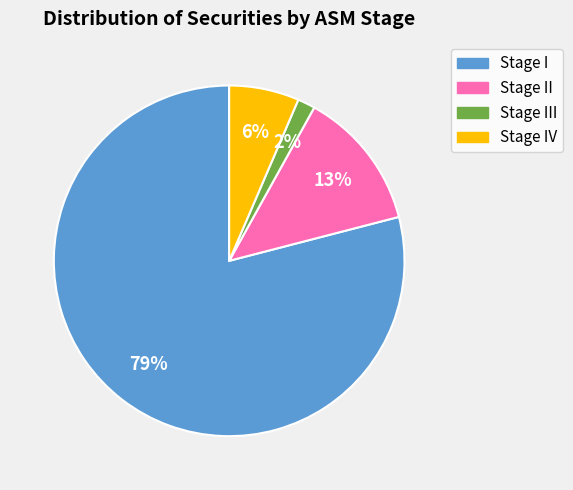

To the nearest percent, what is the average slice percentage?

25%